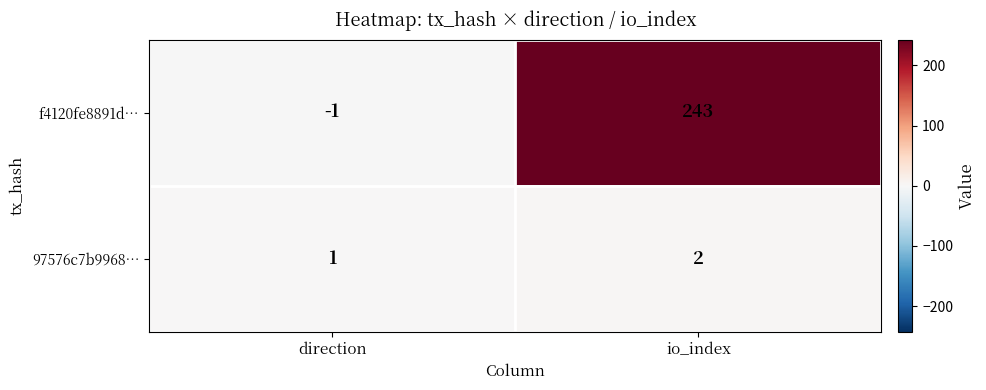

What is the maximum value shown in the chart?

243